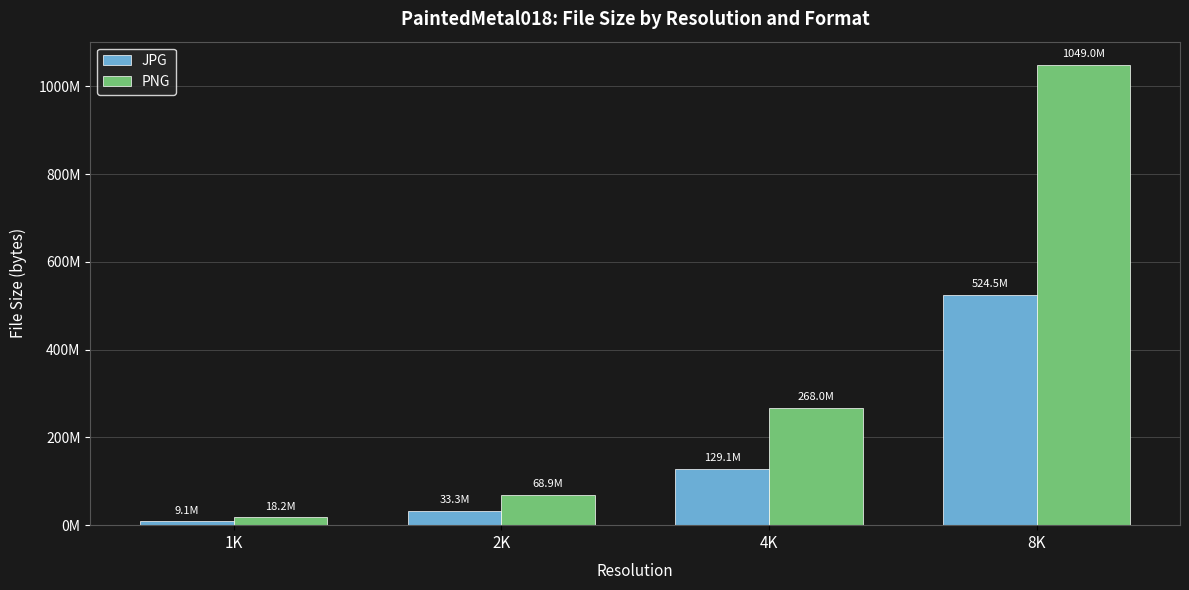

What is the minimum value for PNG?

18205530